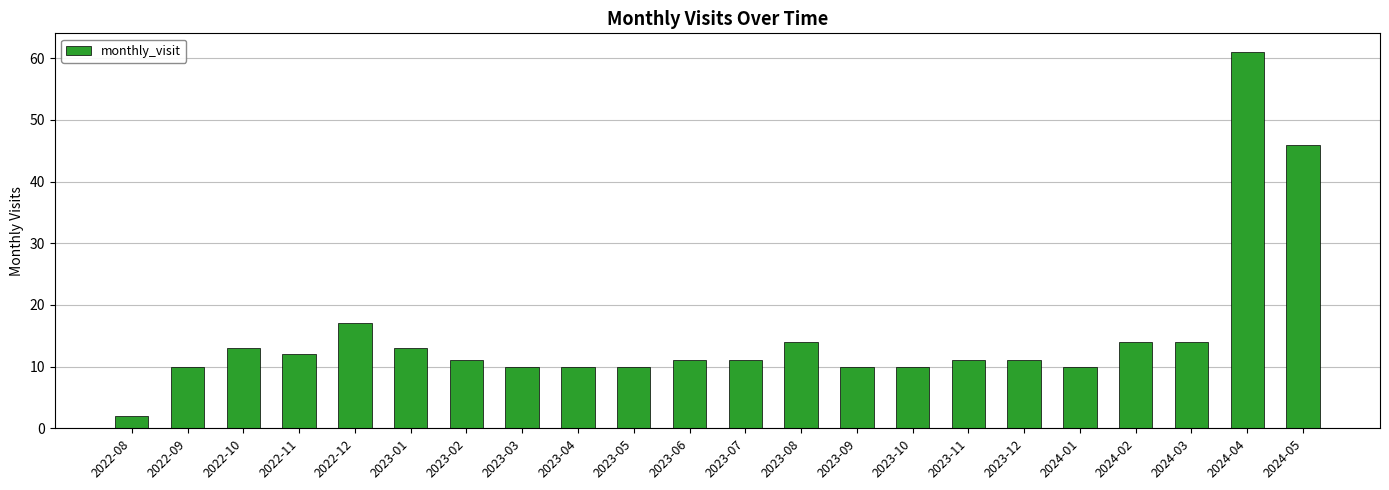

Read the value at 2023-01.

13